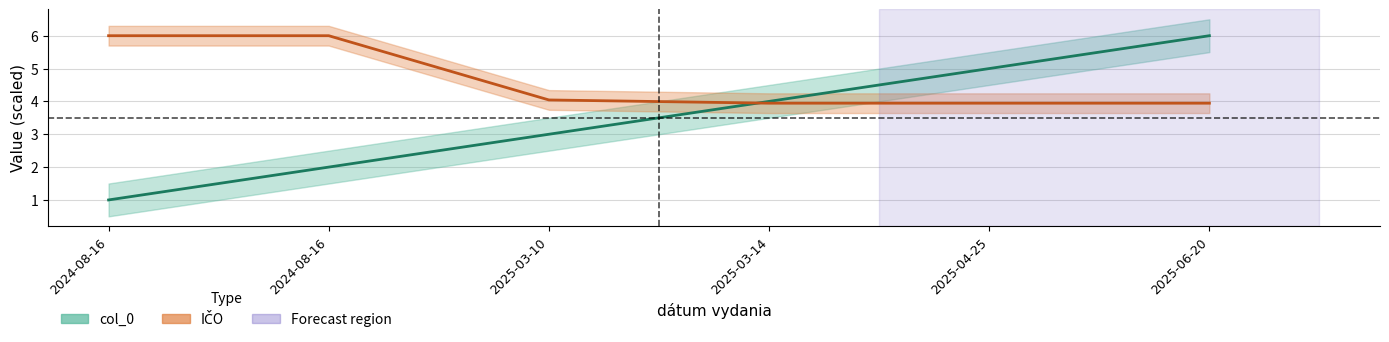

List the series in order of their overall mean, lowest first.

col_0, IČO